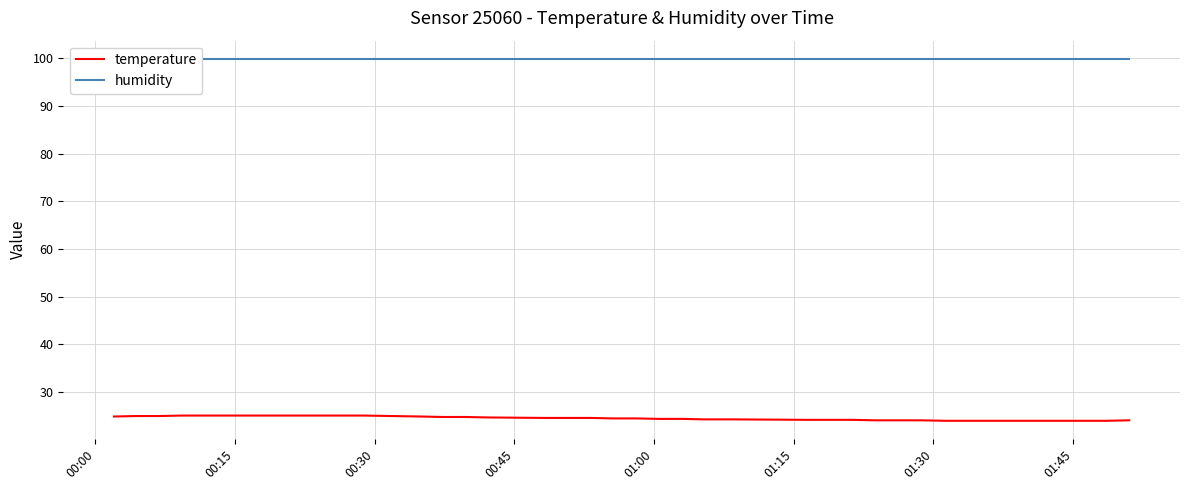

What is the lowest value of the temperature series?

24.0